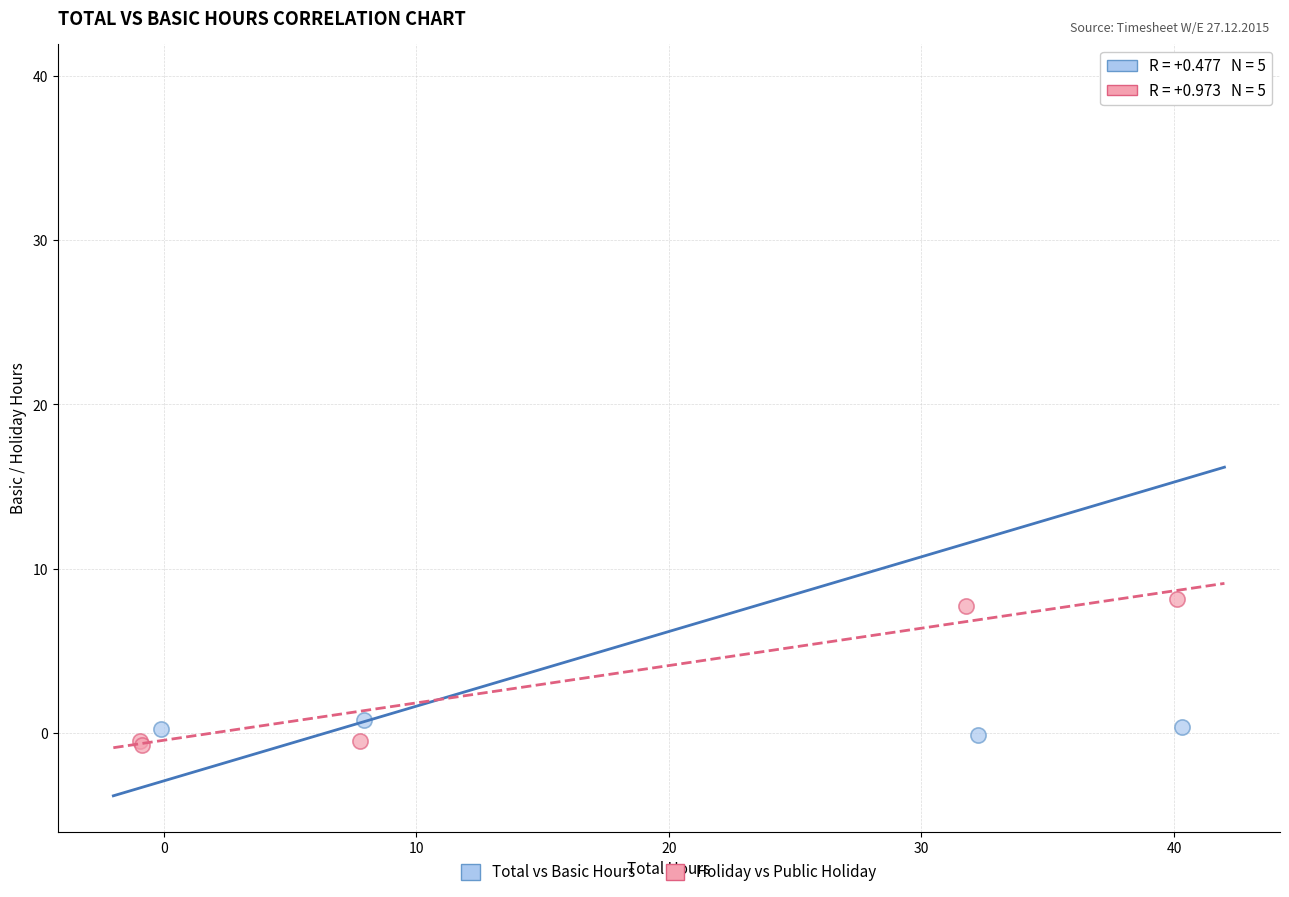

What are all the series names shown in the legend?

Total vs Basic Hours, Holiday vs Public Holiday